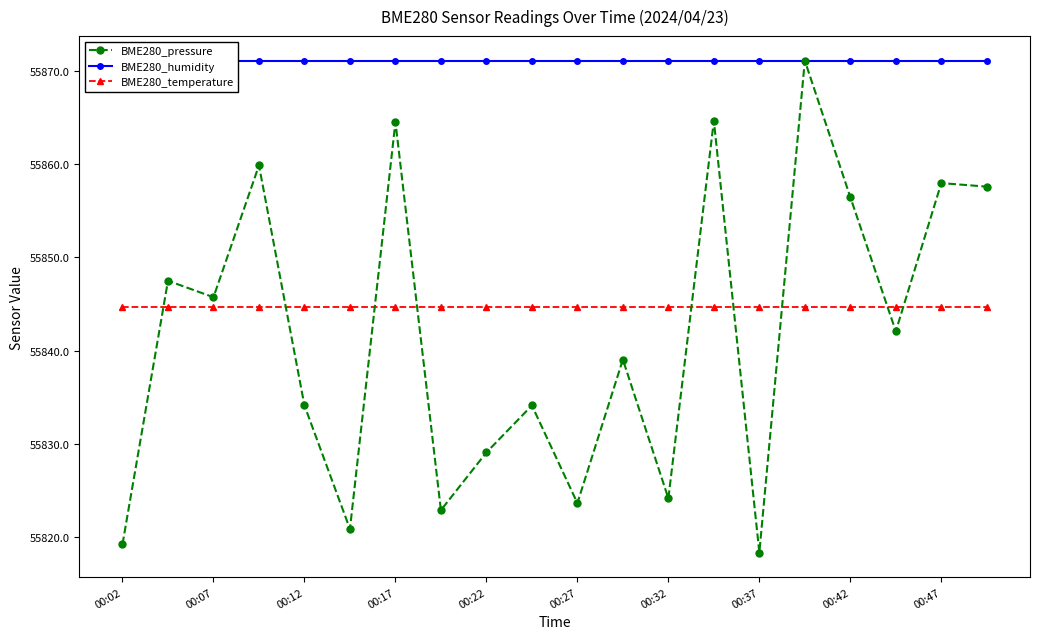

Is it true that BME280_pressure equals 37922.6 at 00:07?

False